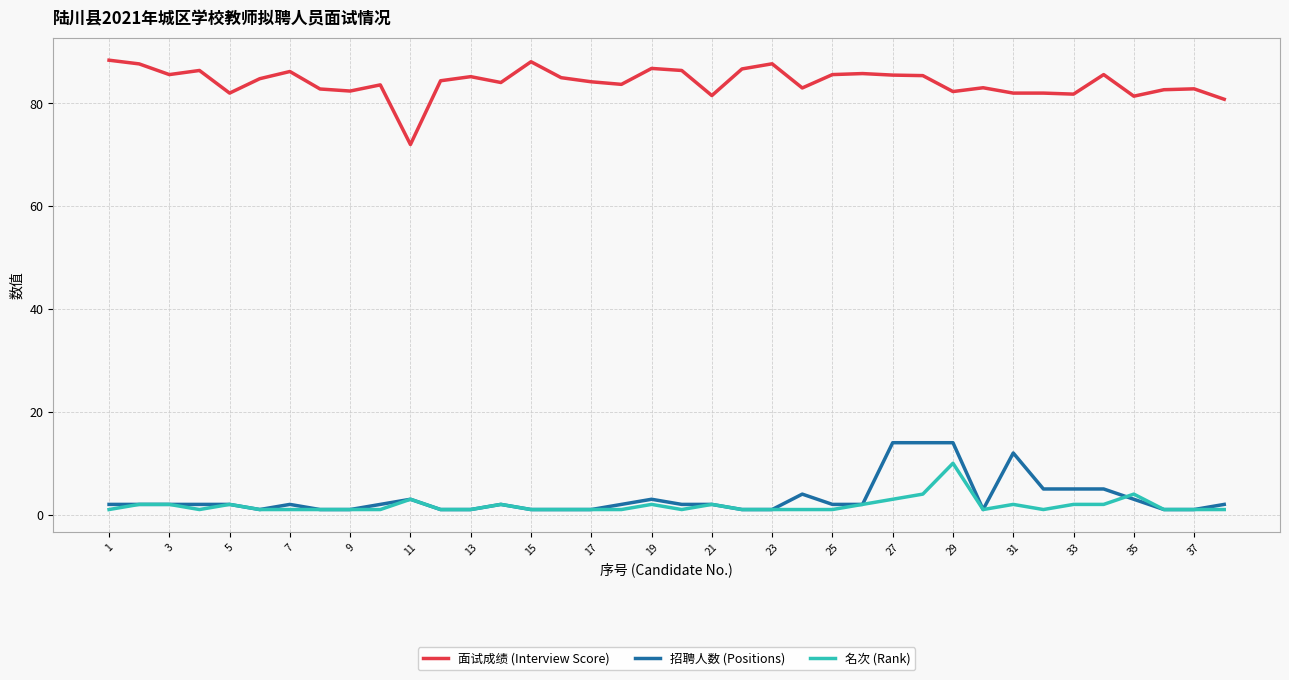

What is the difference between the maximum and minimum values in the 招聘人数 (Positions) series?

13.0